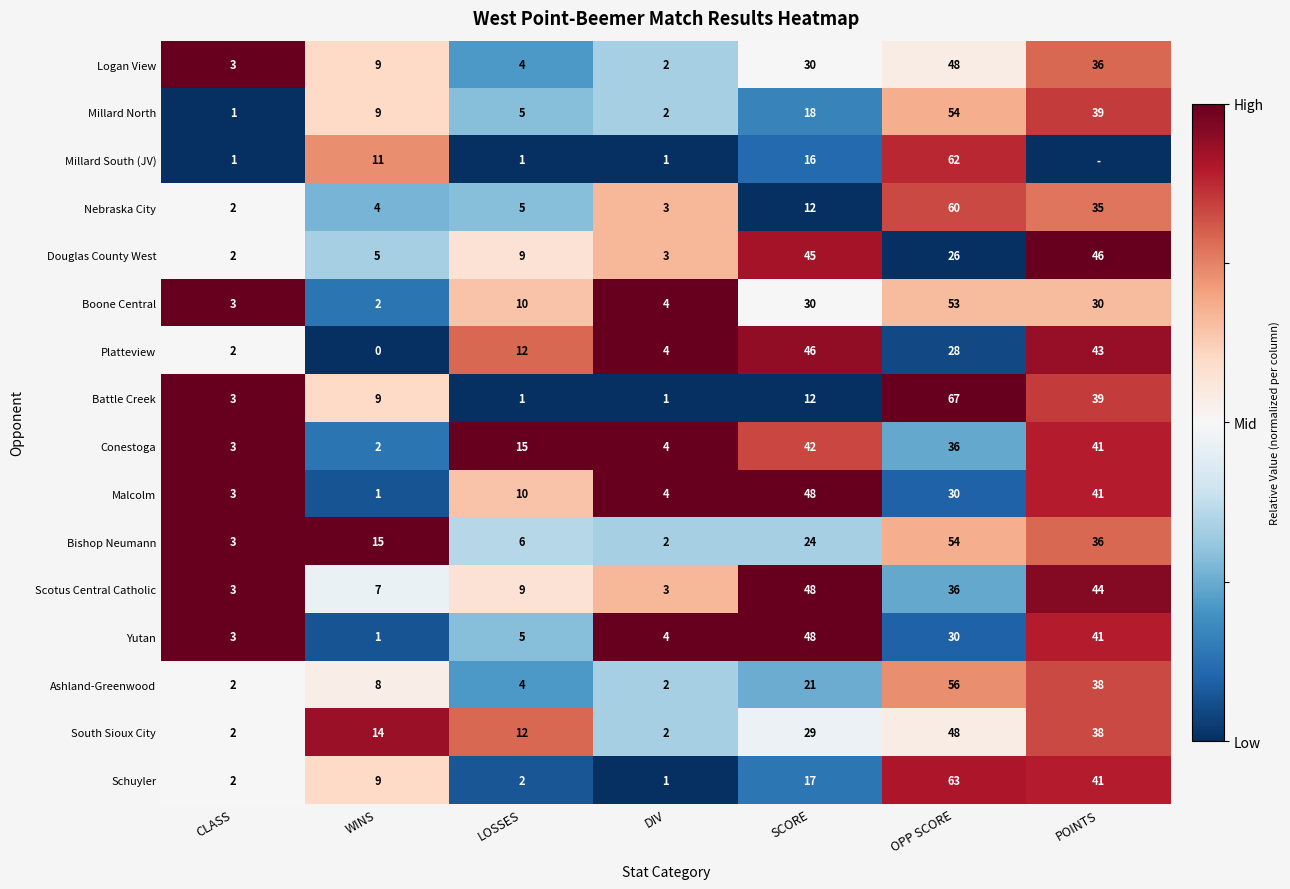

Rank the categories by Yutan value from highest to lowest.

SCORE, POINTS, OPP SCORE, LOSSES, DIV, CLASS, WINS